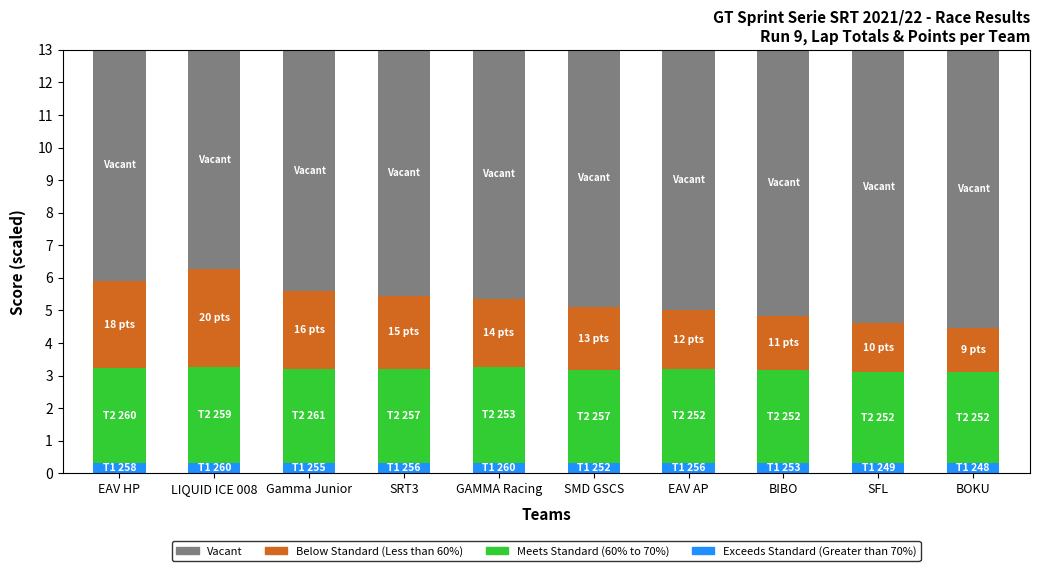

What is the total value across all series at SMD GSCS?

13.0